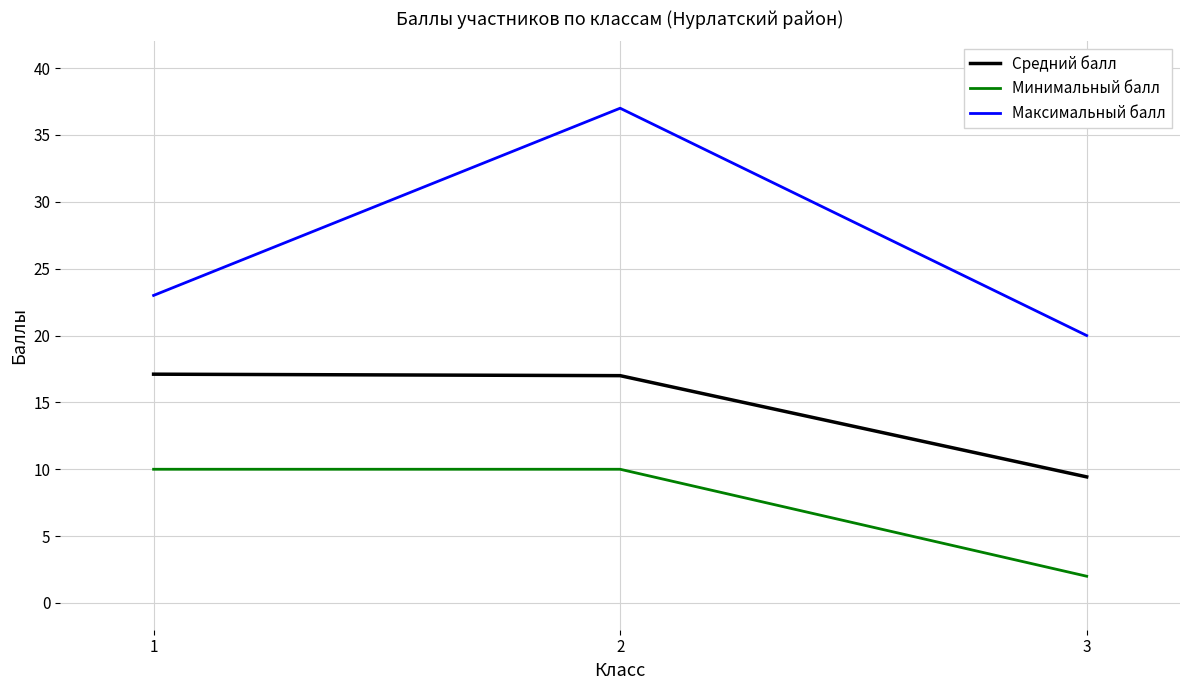

What is the maximum value for Минимальный балл?

10.0